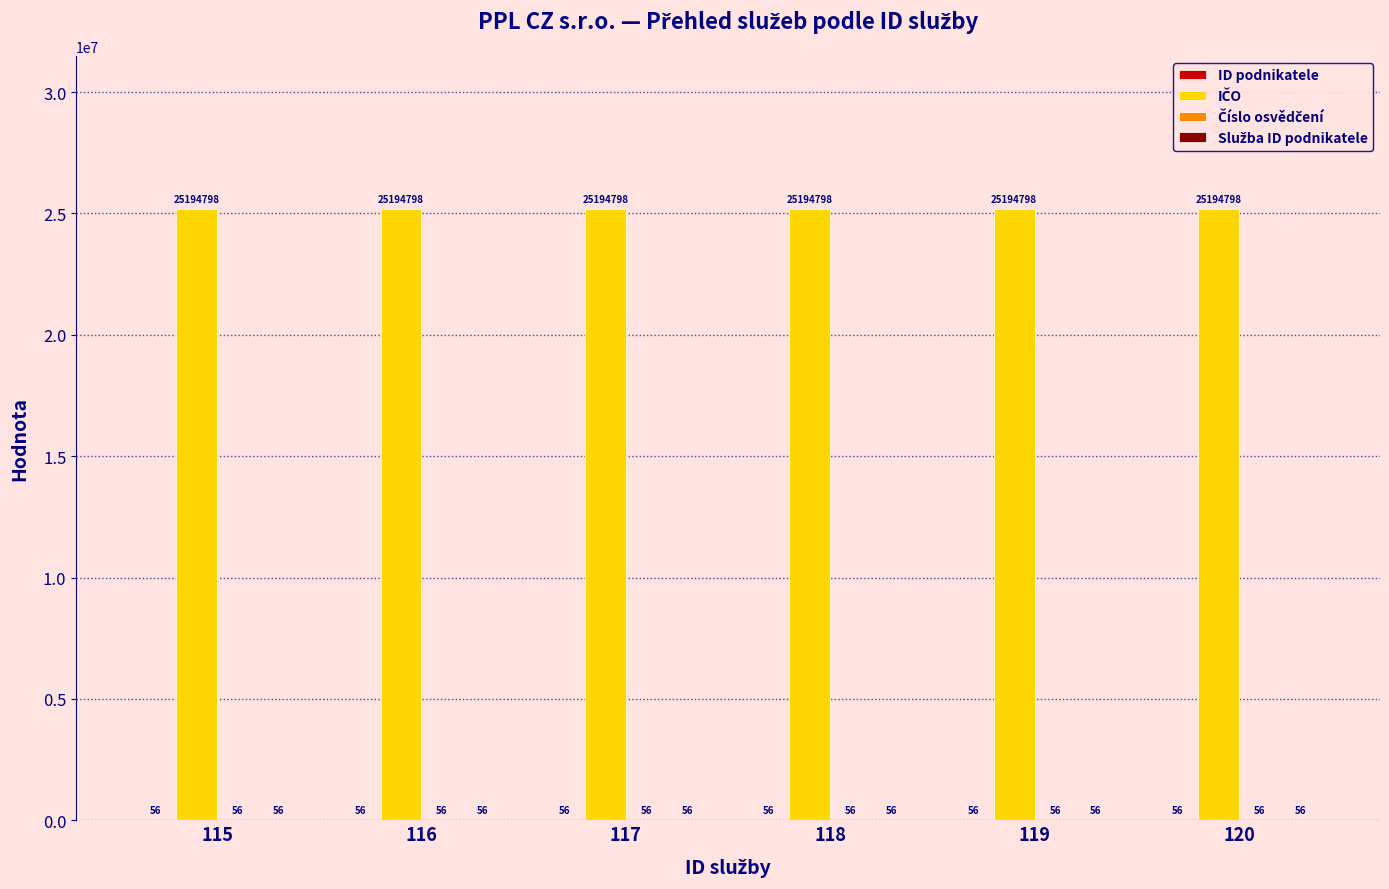

What is the total value across all series at 120?

25194966